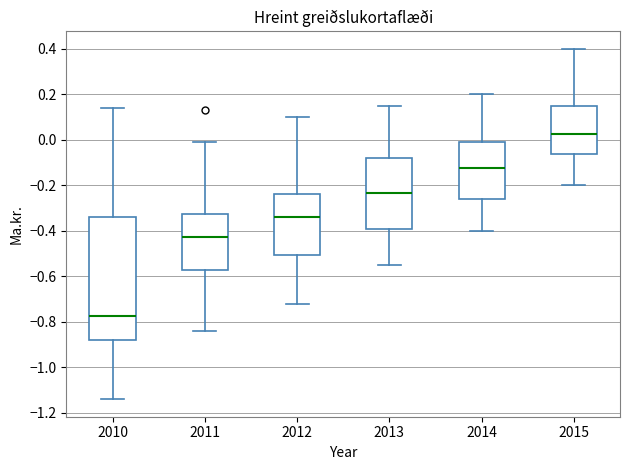

Which box is the tallest, from its lower edge to its upper edge?

2010